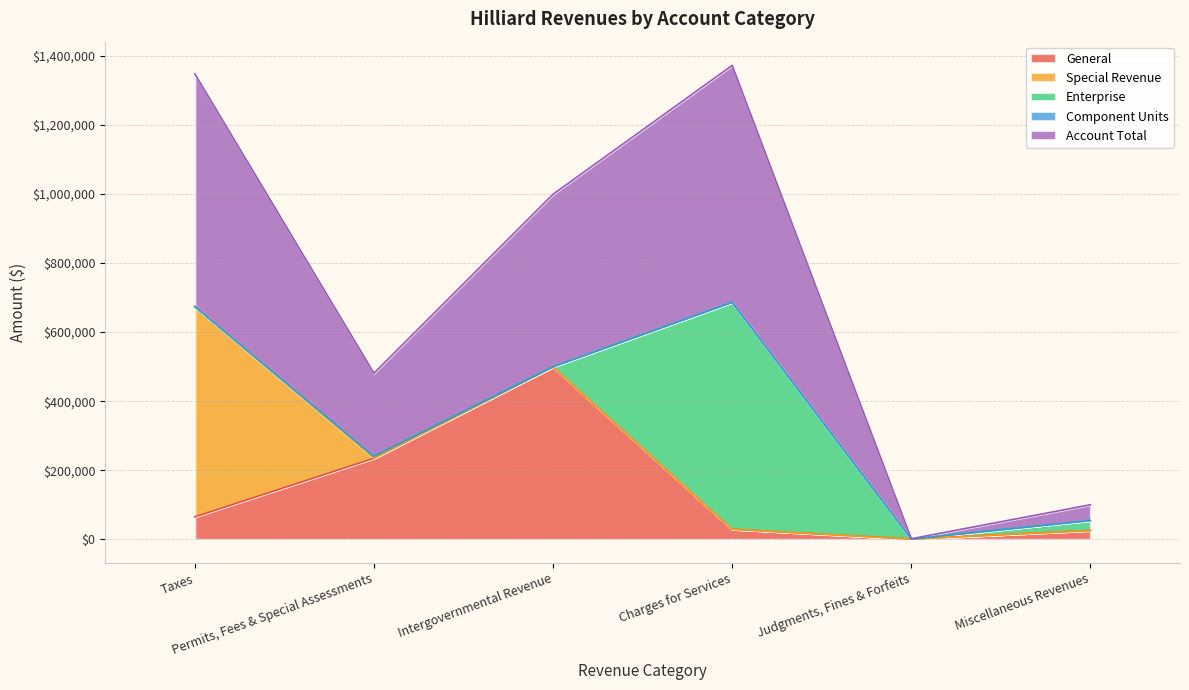

Is the value of Component Units at Taxes greater than the value of General at Judgments, Fines & Forfeits?

No